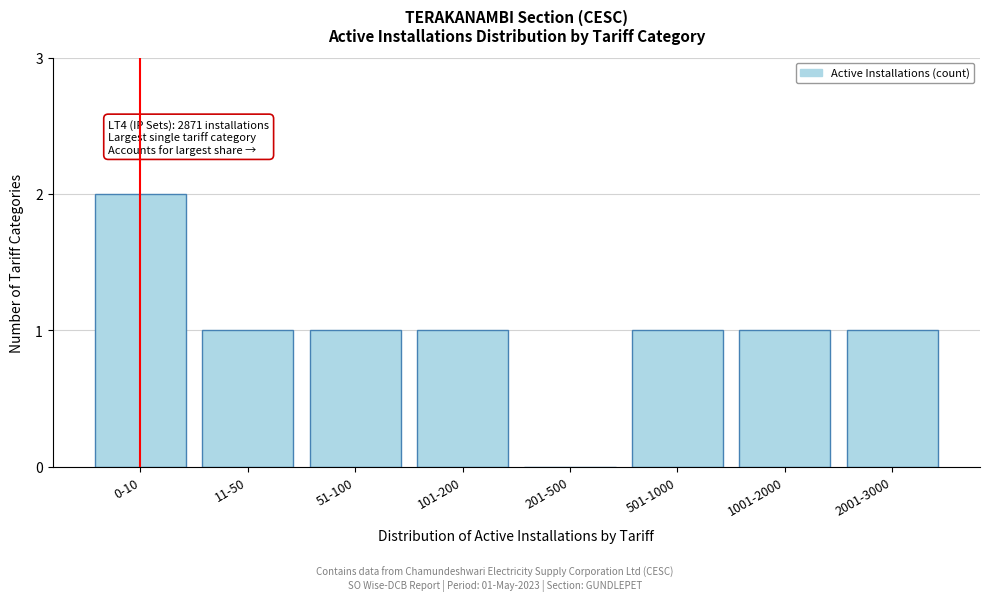

Reading left to right, what are all the values shown in this chart?

0-10=2	11-50=1	51-100=1	101-200=1	201-500=0	501-1000=1	1001-2000=1	2001-3000=1